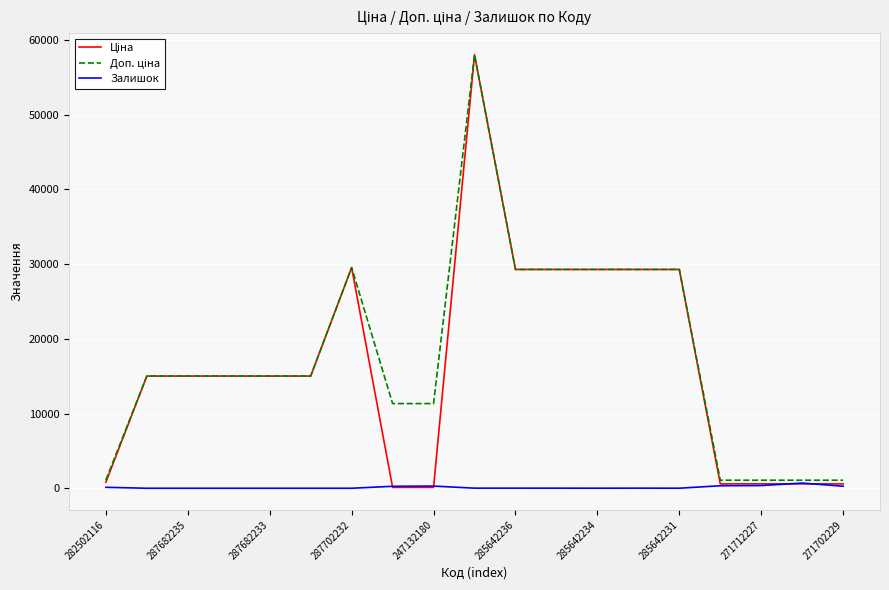

What is the maximum value shown in the chart?

58037.0